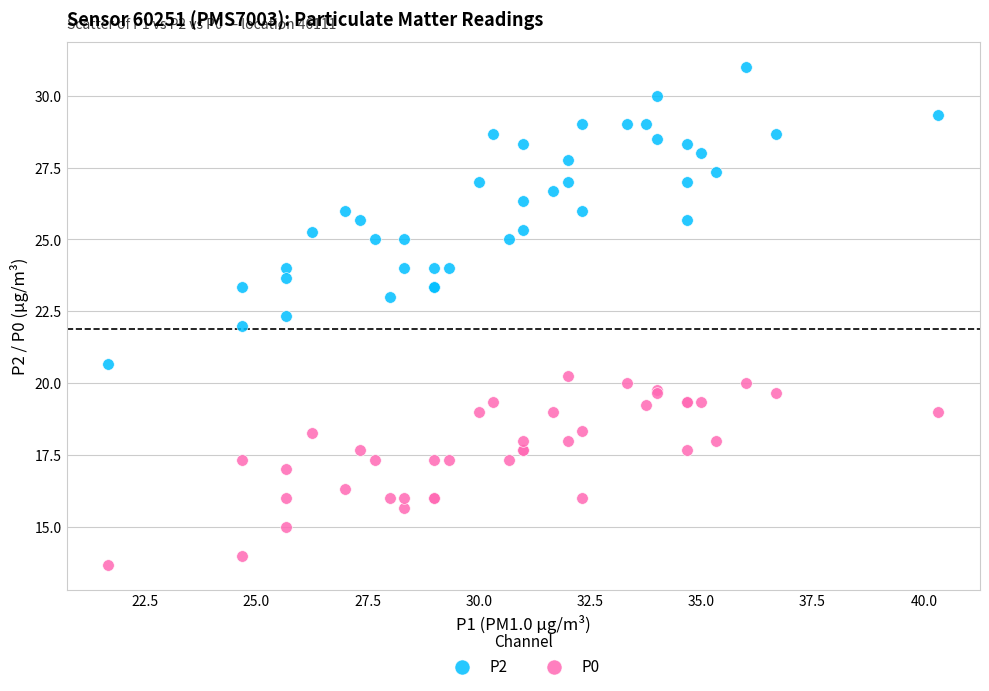

Which series contains the lowest Y value?

P0